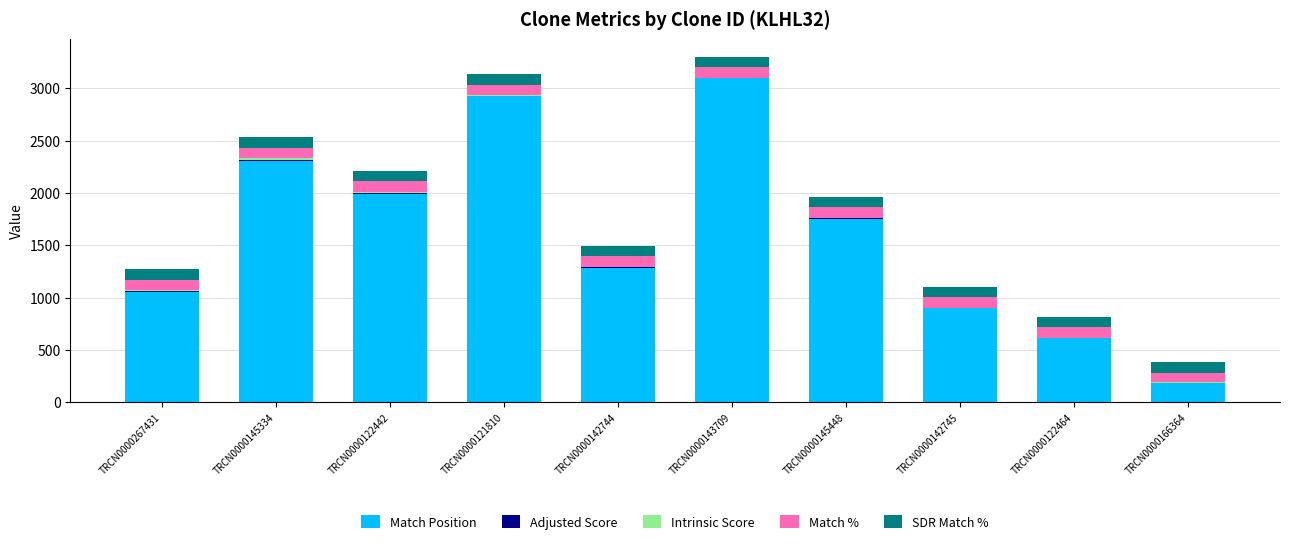

True or false: Match Position has a value of 183.0 at TRCN0000166364.

True